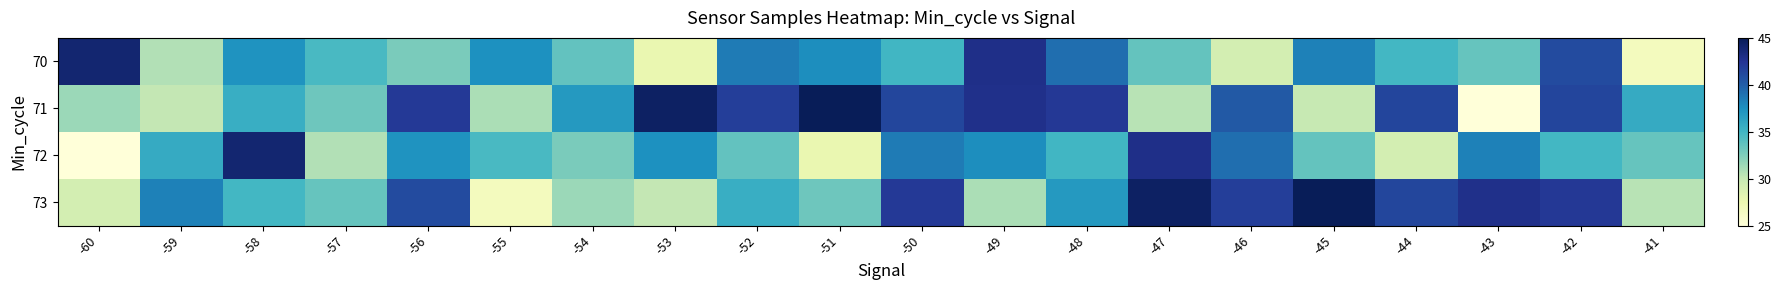

At which category is the sum across all series the highest?

-42